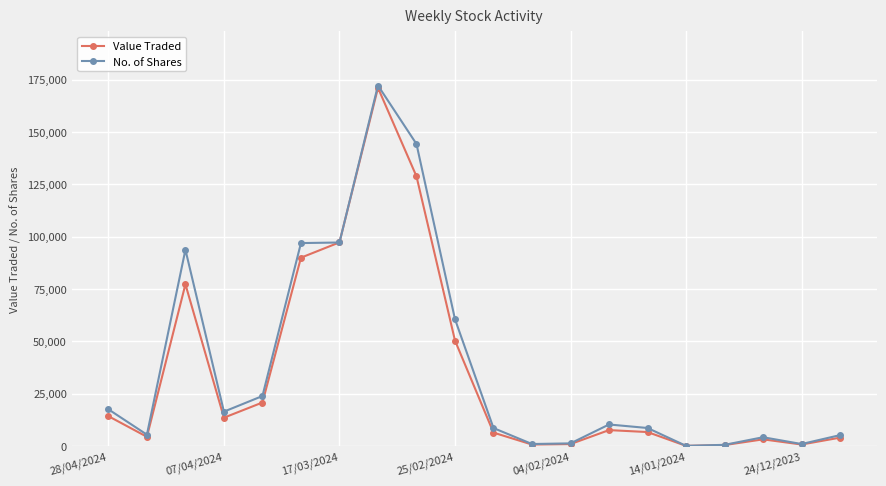

How many lines are shown in the chart?

2